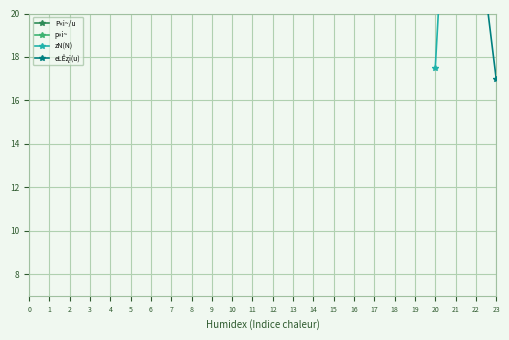

True or false: eLÊʐi(u) and p«i~ intersect in this chart.

False